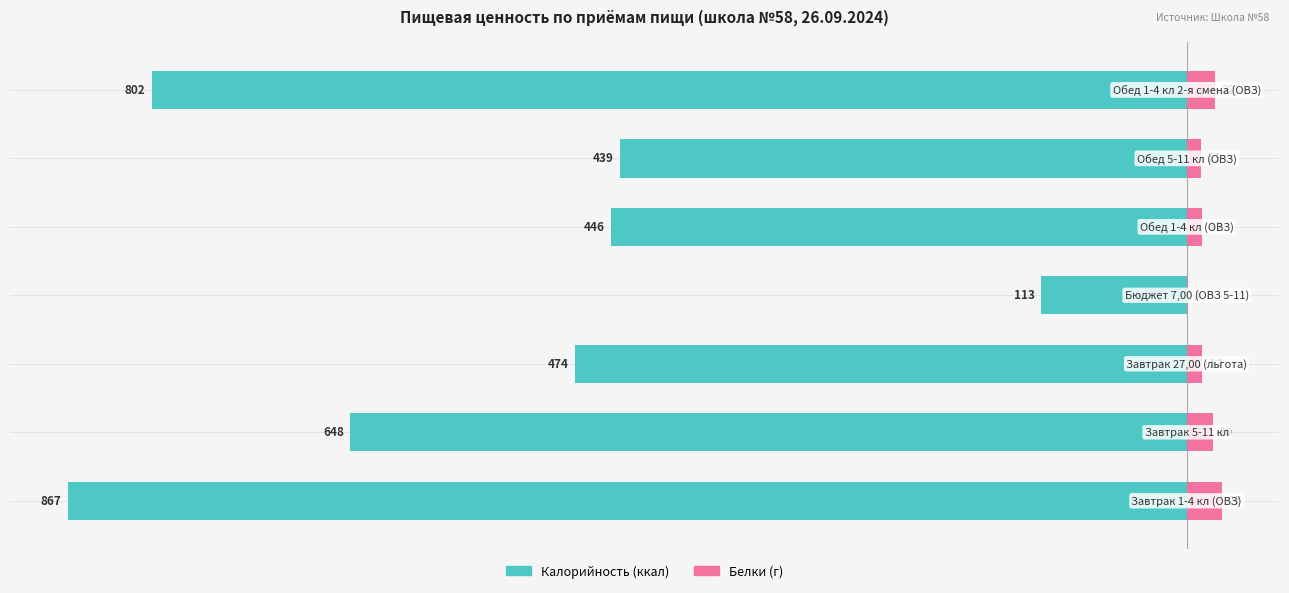

Between −400 and −200, which series saw the biggest shift?

Калорийность